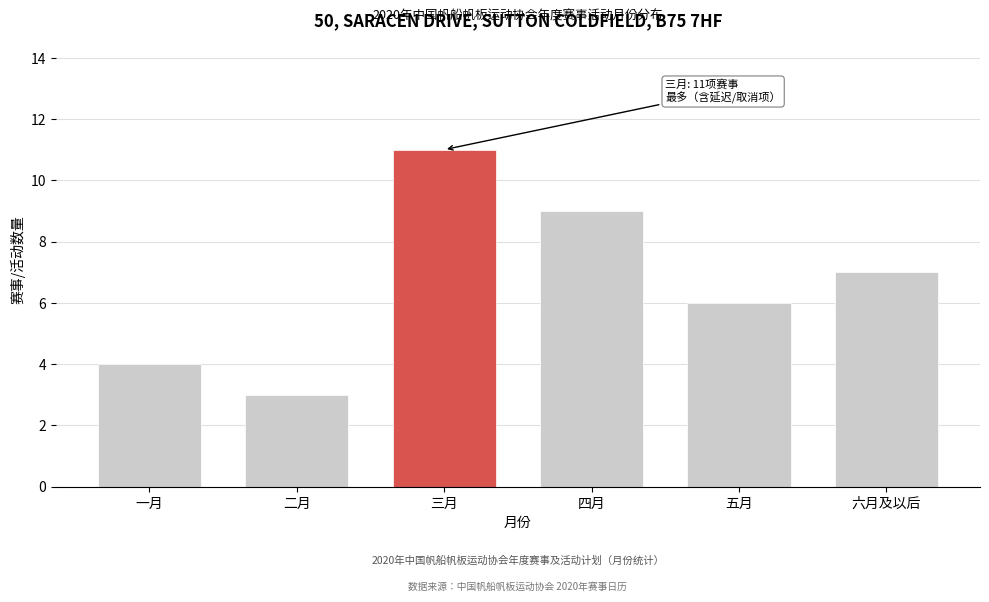

Reading left to right, what are all the values shown in this chart?

4	3	11	9	6	7